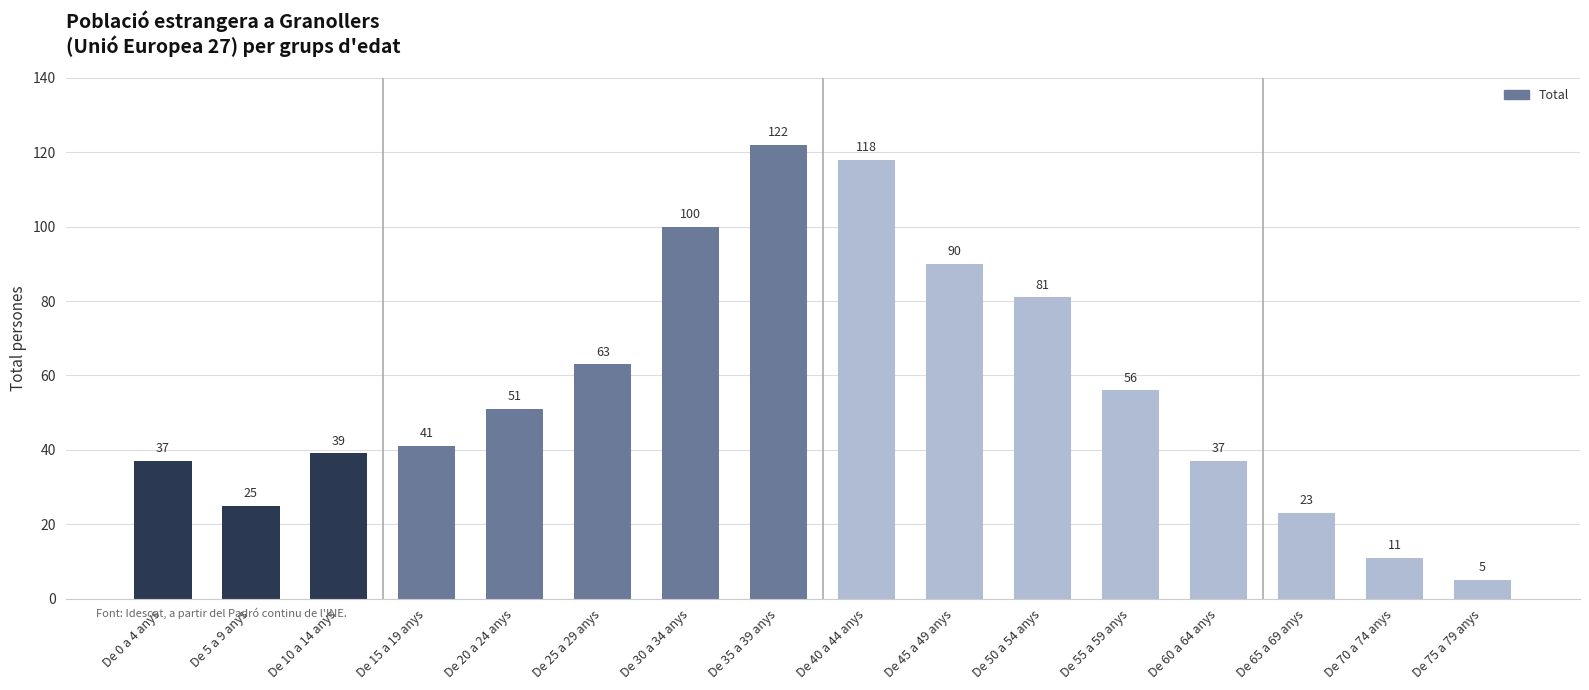

What is the label of the 1st bar from the left?

De 0 a 4 anys